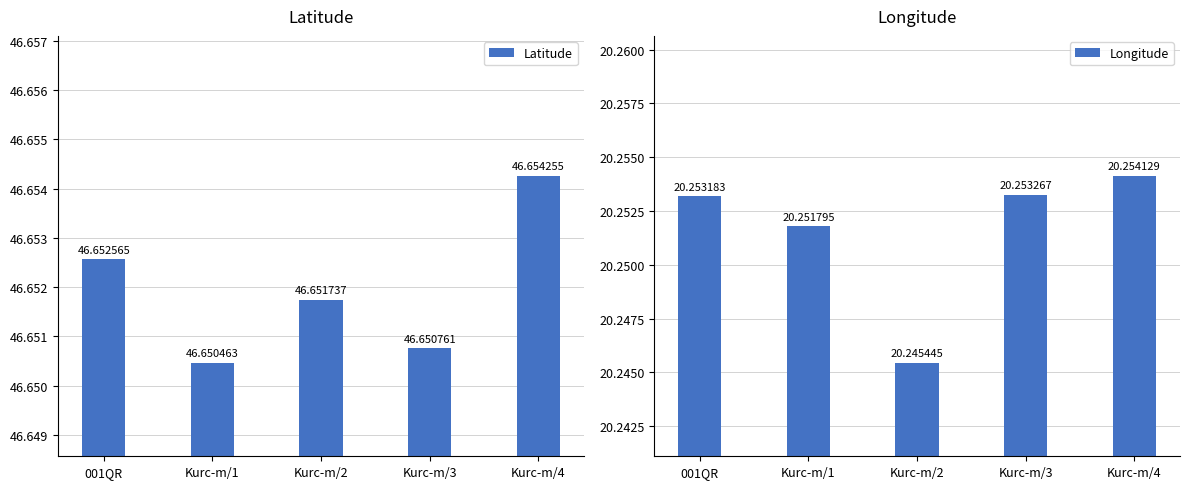

Reading right to left, extract all data points from this chart.

Latitude: 46.7	46.7	46.7	46.7	46.7
Longitude: 20.3	20.3	20.2	20.3	20.3